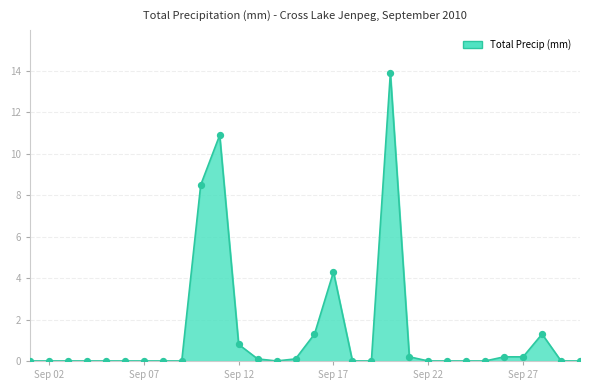

What is the greatest value displayed?

13.9